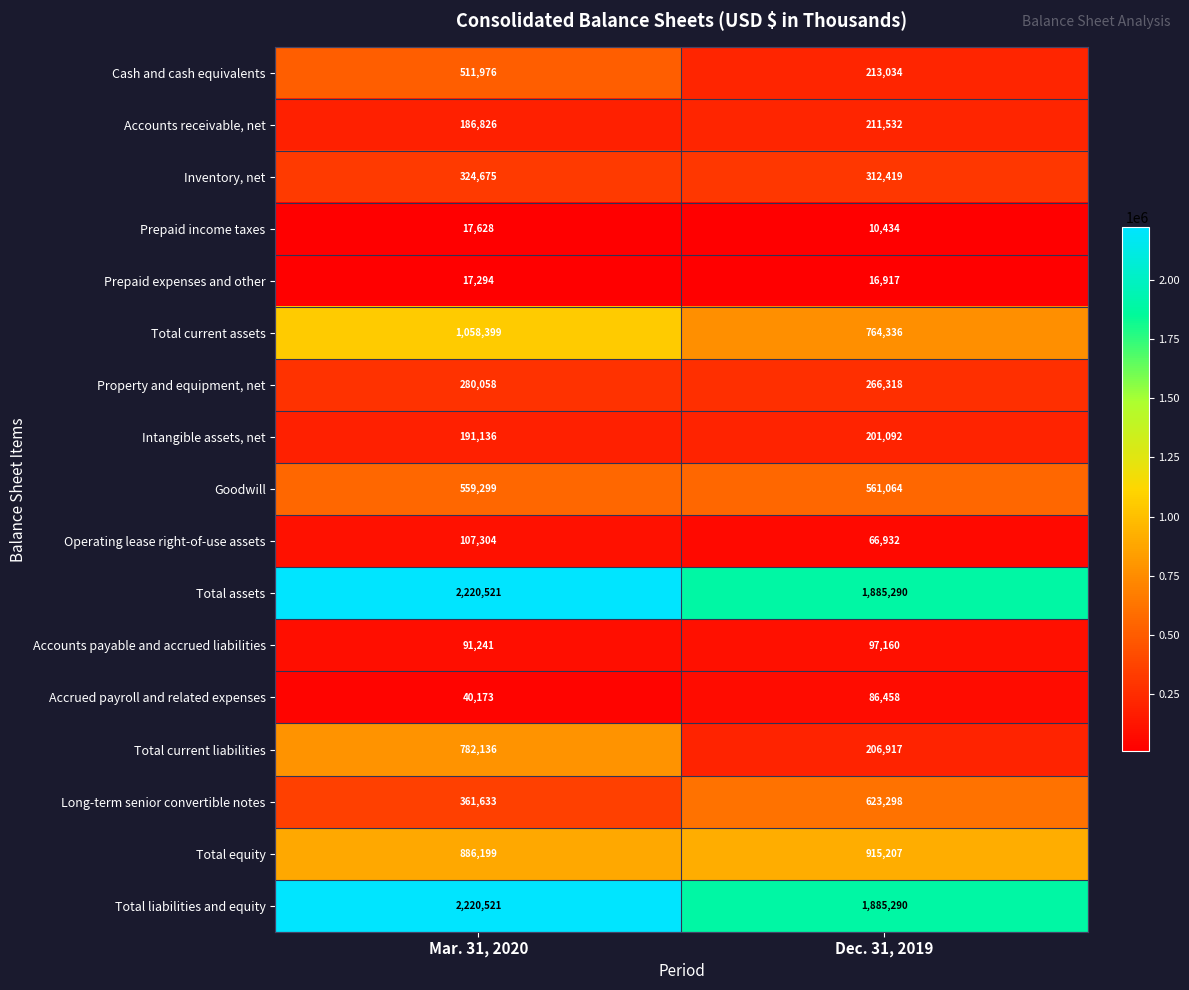

Between Mar. 31, 2020 and Dec. 31, 2019, which series saw the biggest shift?

Total current liabilities